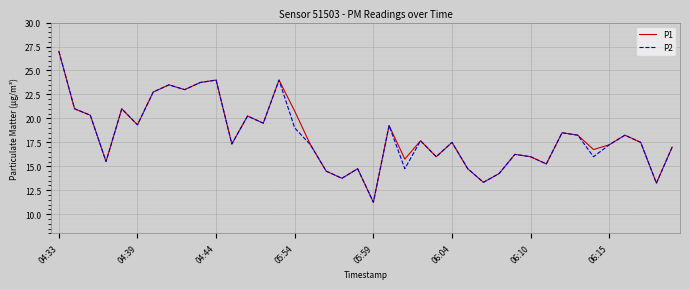

What is the maximum value for P1?

27.0